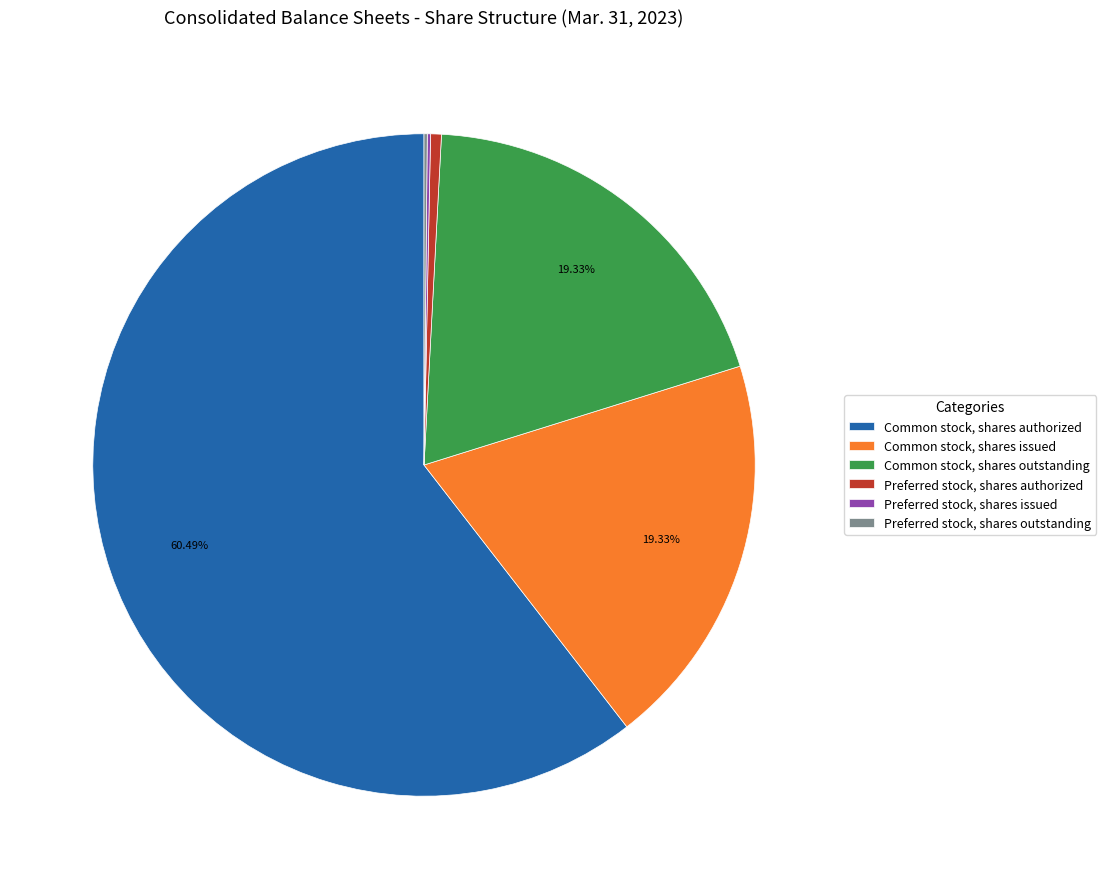

What is the majority slice?

Common stock, shares authorized